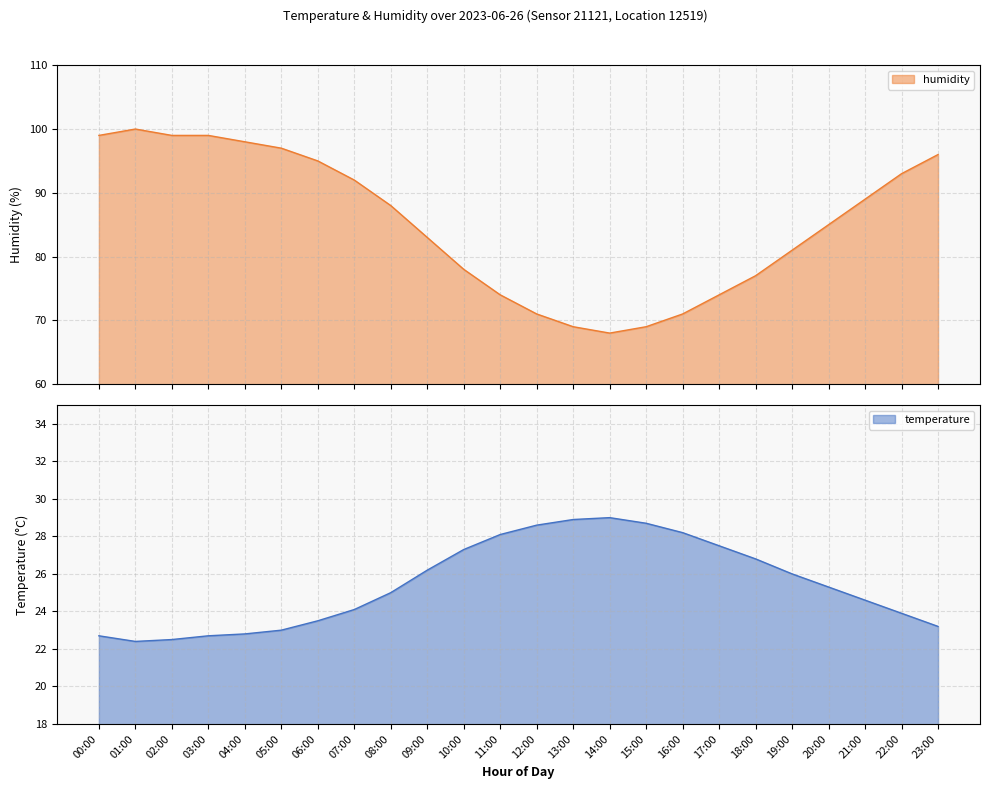

True or false: temperature and humidity cross at least once.

False